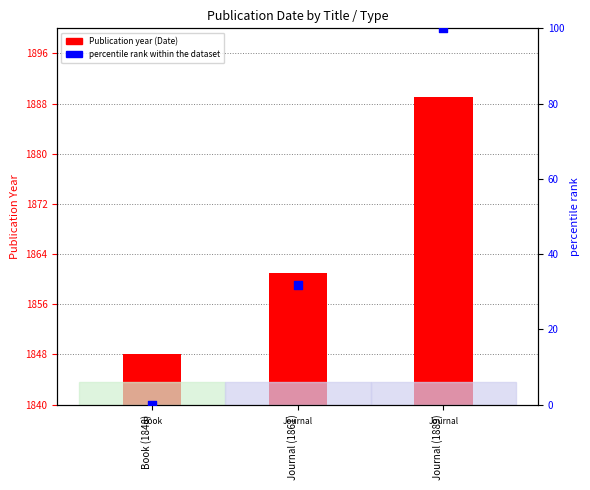

Which series contains the highest Y value?

percentile rank within the dataset